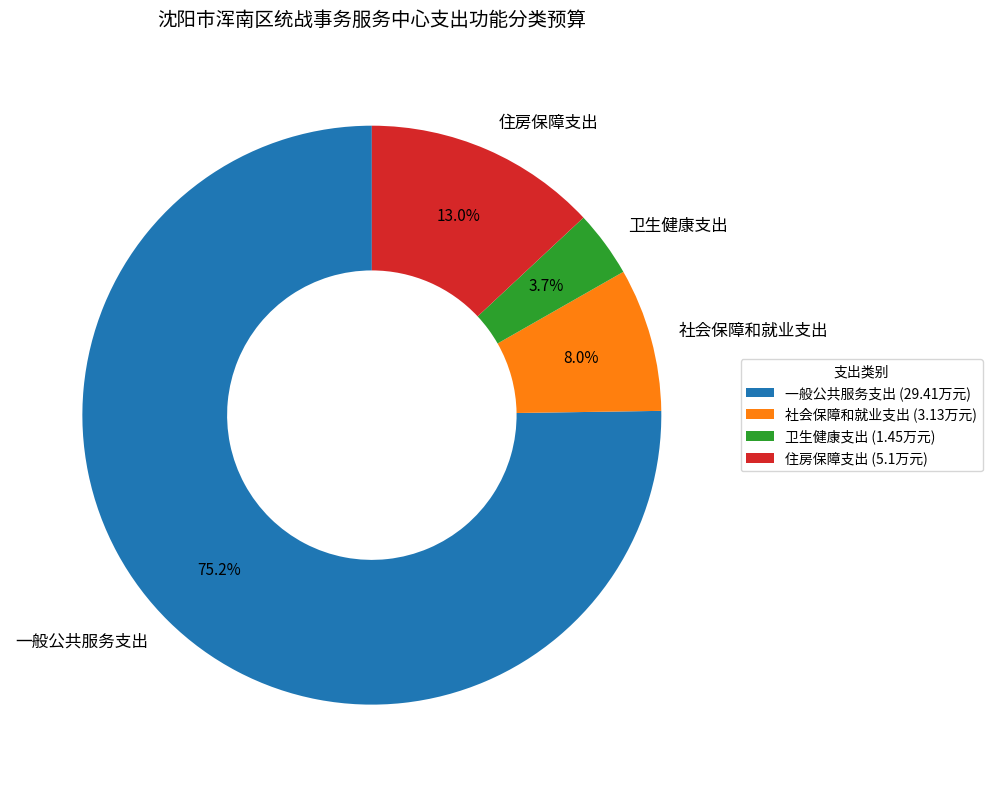

Count the number of slices in the pie.

4